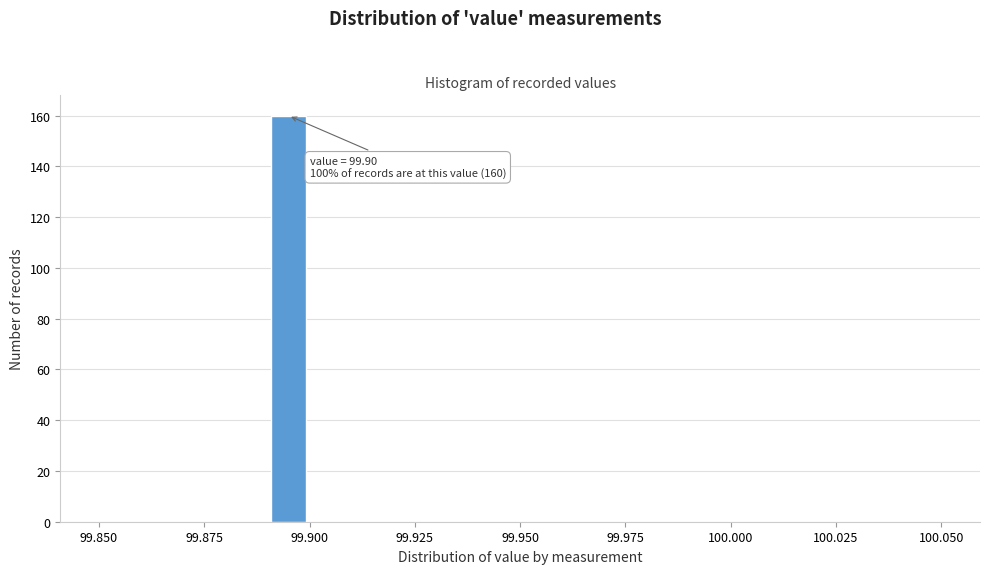

Around what value on the x-axis is the tallest bar? Give the approximate position of its centre, as read against the axis.

99.895